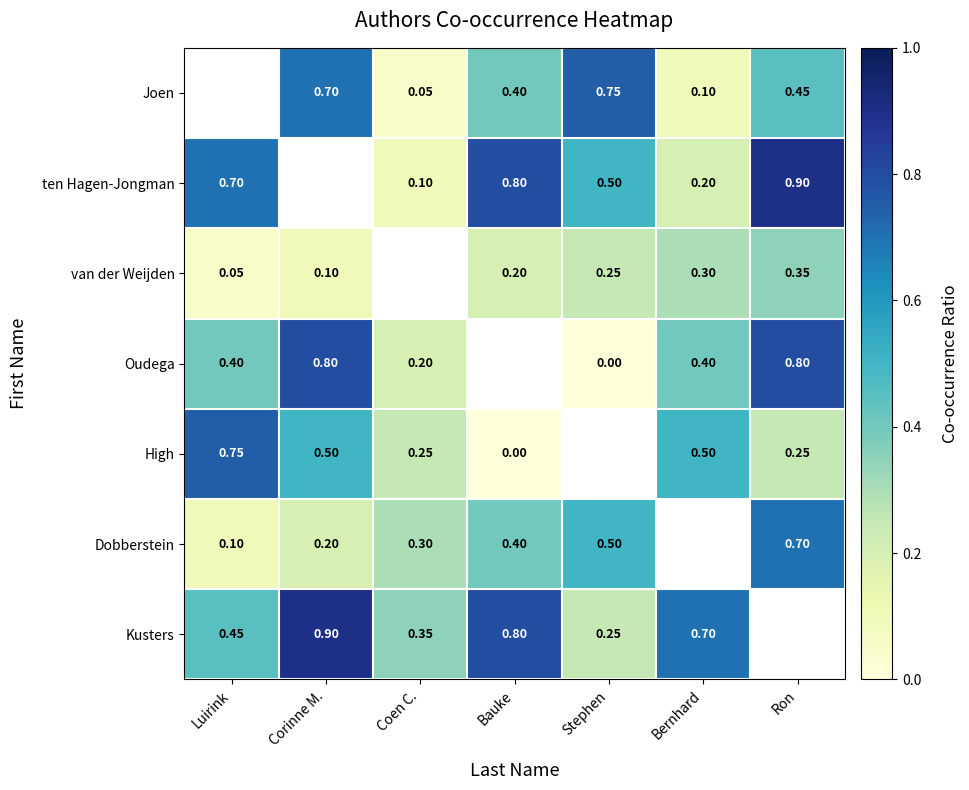

Read the High value at Ron.

0.2